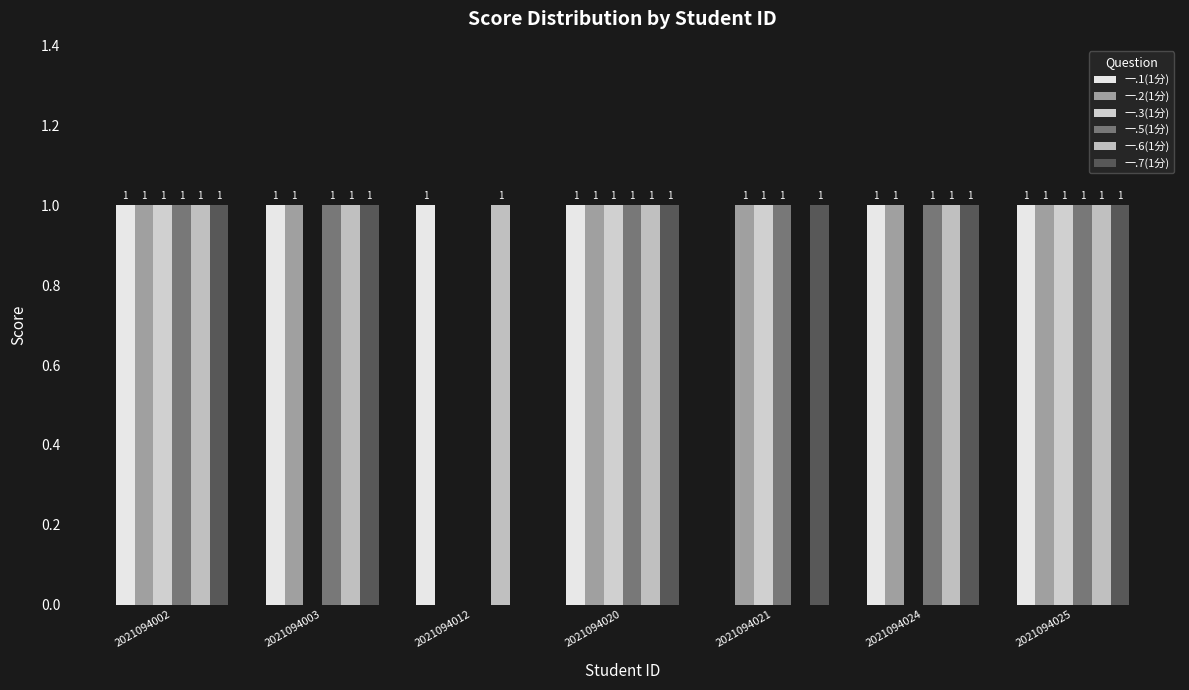

What is the total value across all series at 2021094012?

2